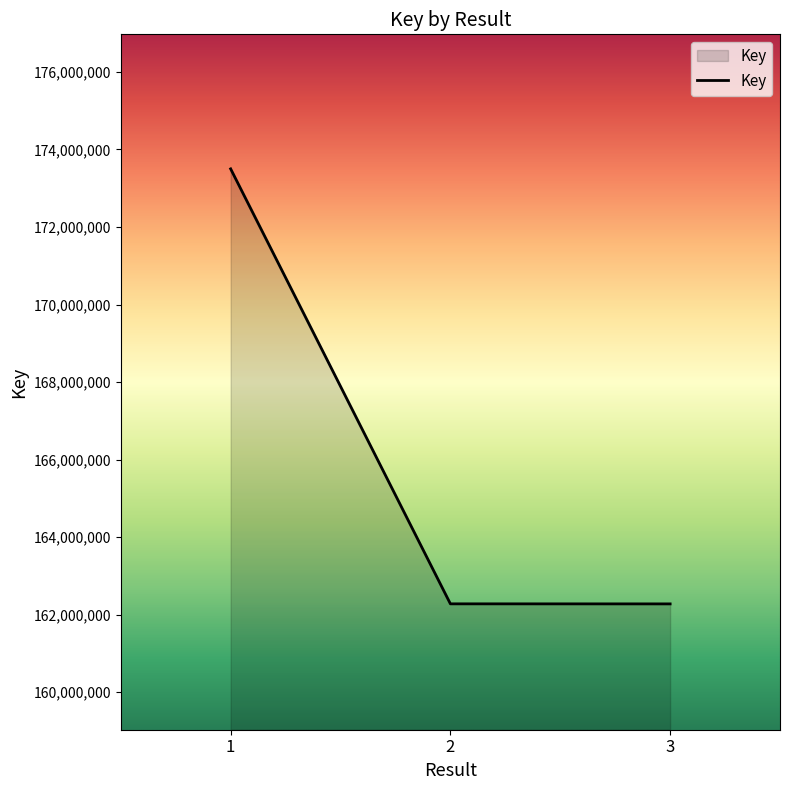

Read the value at 1, to the nearest 10.

173499440